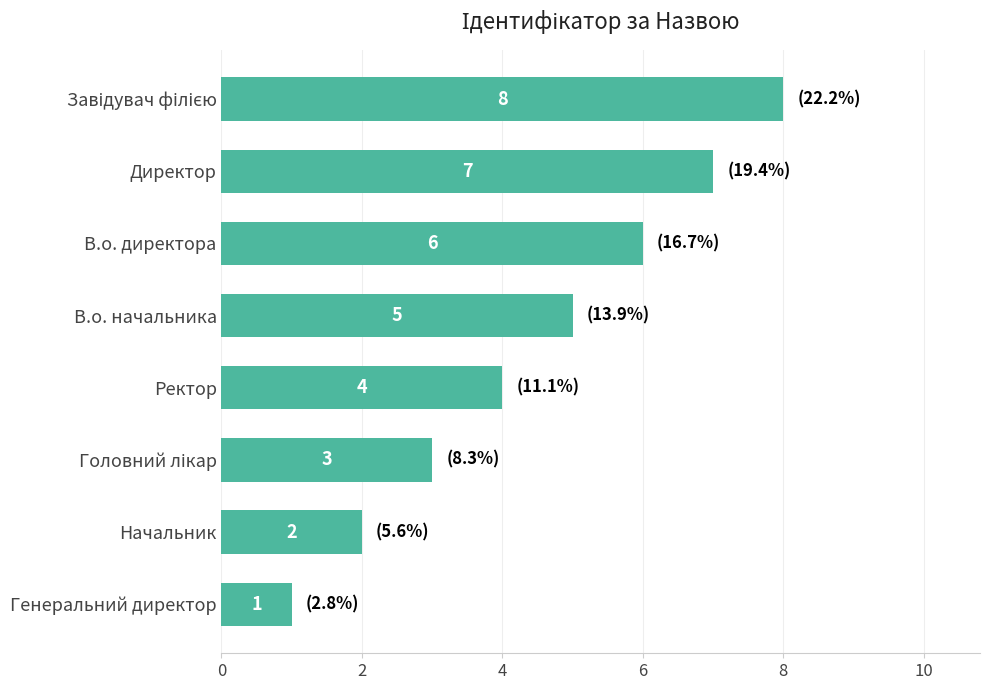

Which label corresponds to the smallest value in the chart?

Генеральний директор